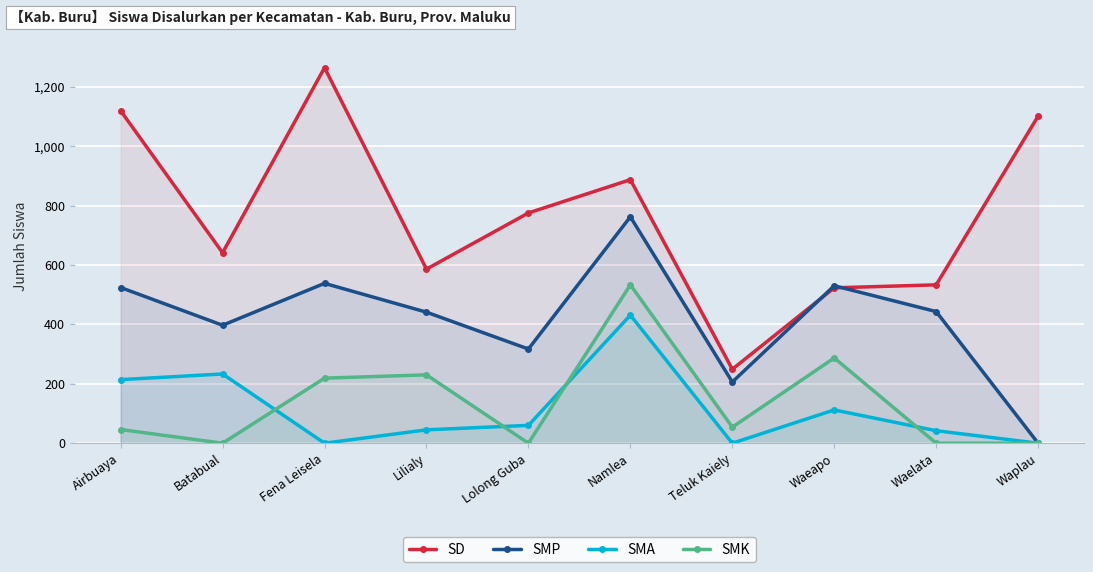

Reading right to left, list all the values displayed in this chart.

SD: 1101	533	523	249	887	775	586	1264	641	1119
SMP: 0	443	530	206	762	317	441	538	397	524
SMA: 0	42	112	0	431	60	45	0	233	214
SMK: 0	0	287	54	533	0	230	219	0	46